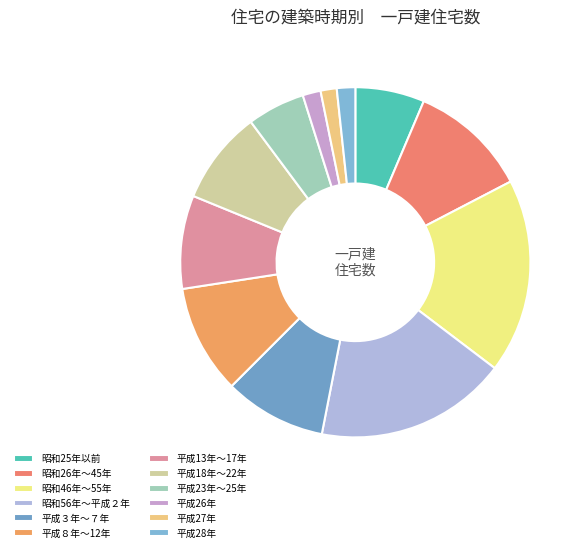

Is there any slice that represents more than half of the pie?

No